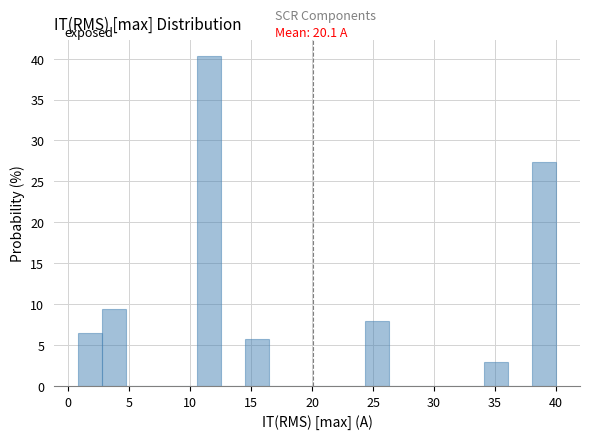

Around what value on the x-axis is the tallest bar? Give the approximate position of its centre, as read against the axis.

11.5